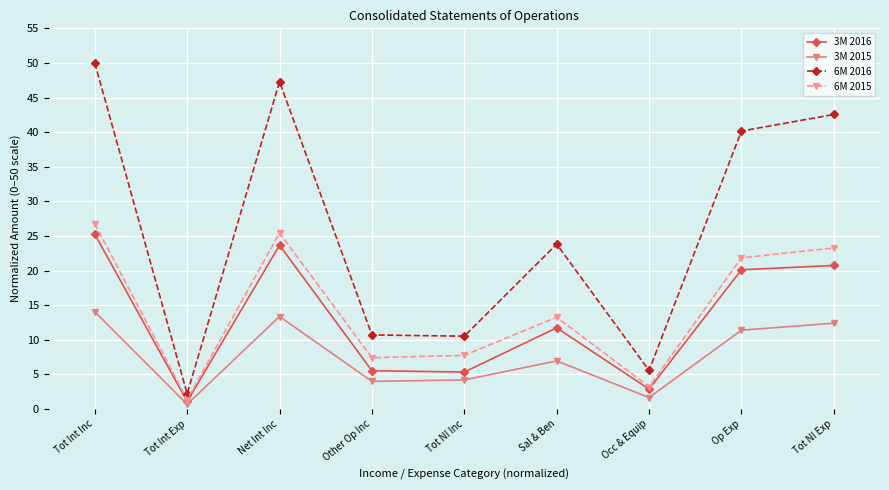

True or false: 3M 2015 and 6M 2016 cross at least once.

False